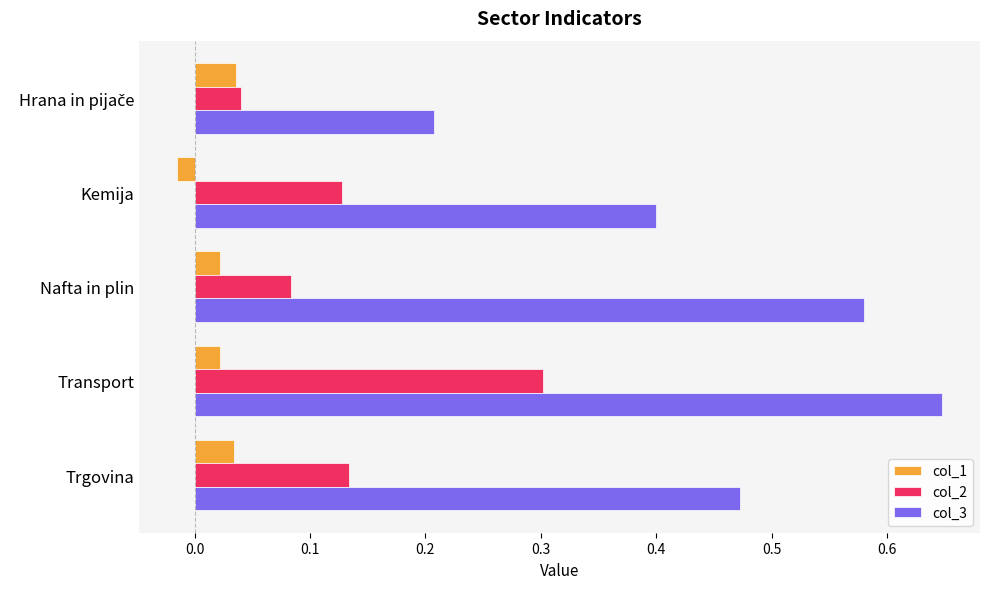

What is the maximum value for col_2?

0.3